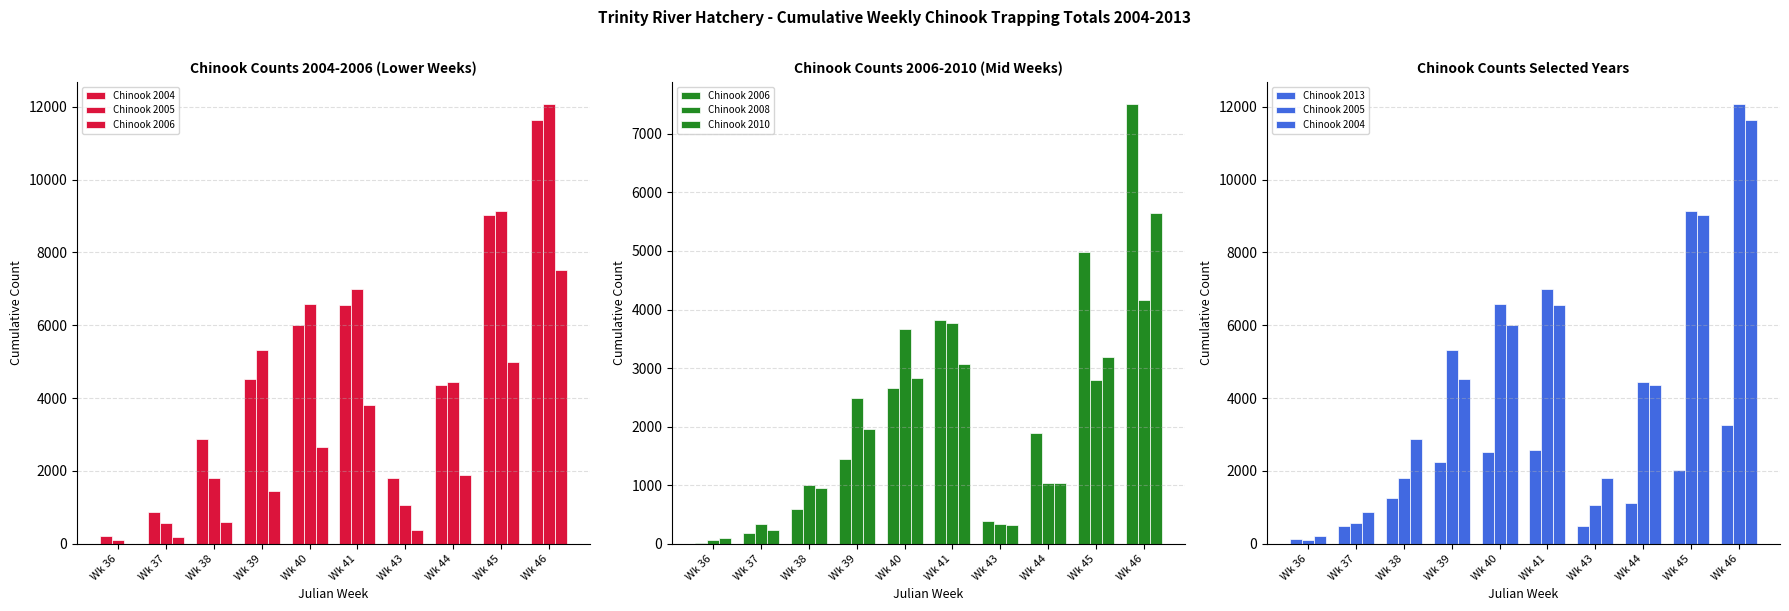

Reading left to right, transcribe all the data shown in this chart.

Chinook 2004: Wk 36=212	Wk 37=870	Wk 38=2888	Wk 39=4535	Wk 40=6017	Wk 41=6550	Wk 43=1807	Wk 44=4355	Wk 45=9033	Wk 46=11625
Chinook 2005: Wk 36=109	Wk 37=572	Wk 38=1798	Wk 39=5334	Wk 40=6584	Wk 41=6990	Wk 43=1060	Wk 44=4449	Wk 45=9142	Wk 46=12084
Chinook 2006: Wk 36=6	Wk 37=193	Wk 38=591	Wk 39=1452	Wk 40=2661	Wk 41=3818	Wk 43=392	Wk 44=1887	Wk 45=4987	Wk 46=7513
Chinook 2008: Wk 36=66	Wk 37=338	Wk 38=1006	Wk 39=2495	Wk 40=3659	Wk 41=3766	Wk 43=334	Wk 44=1045	Wk 45=2789	Wk 46=4169
Chinook 2010: Wk 36=106	Wk 37=235	Wk 38=953	Wk 39=1963	Wk 40=2836	Wk 41=3069	Wk 43=329	Wk 44=1036	Wk 45=3189	Wk 46=5641
Chinook 2013: Wk 36=120	Wk 37=494	Wk 38=1245	Wk 39=2243	Wk 40=2519	Wk 41=2578	Wk 43=482	Wk 44=1116	Wk 45=2025	Wk 46=3264